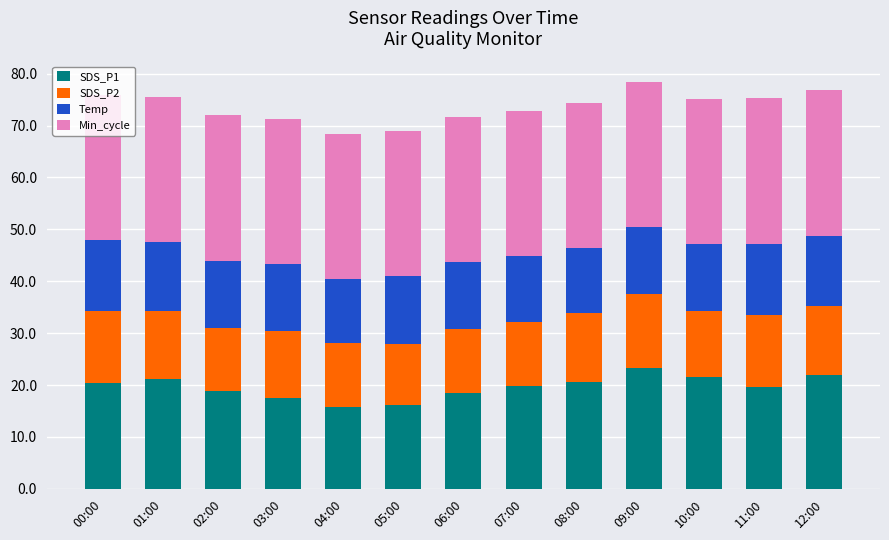

What is the average value of the SDS_P1 series?

19.6